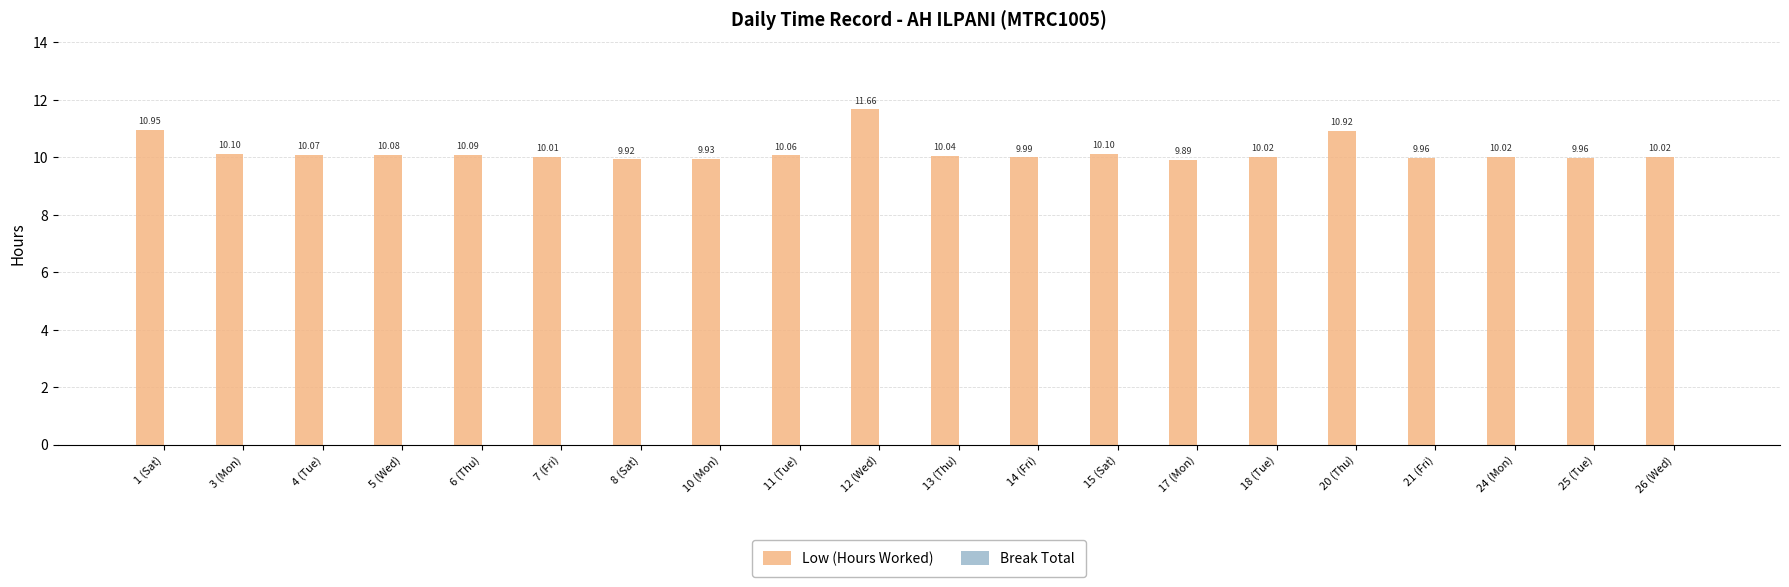

What is the change in value from 1 (Sat) to 17 (Mon)?

-1.1